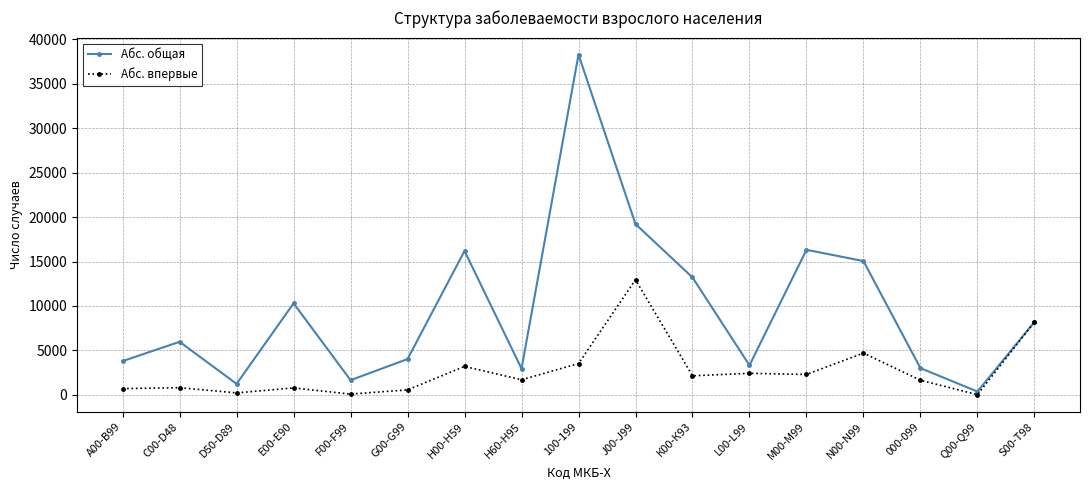

Where does the Абс. впервые series first go above 1691?

Н00-Н59